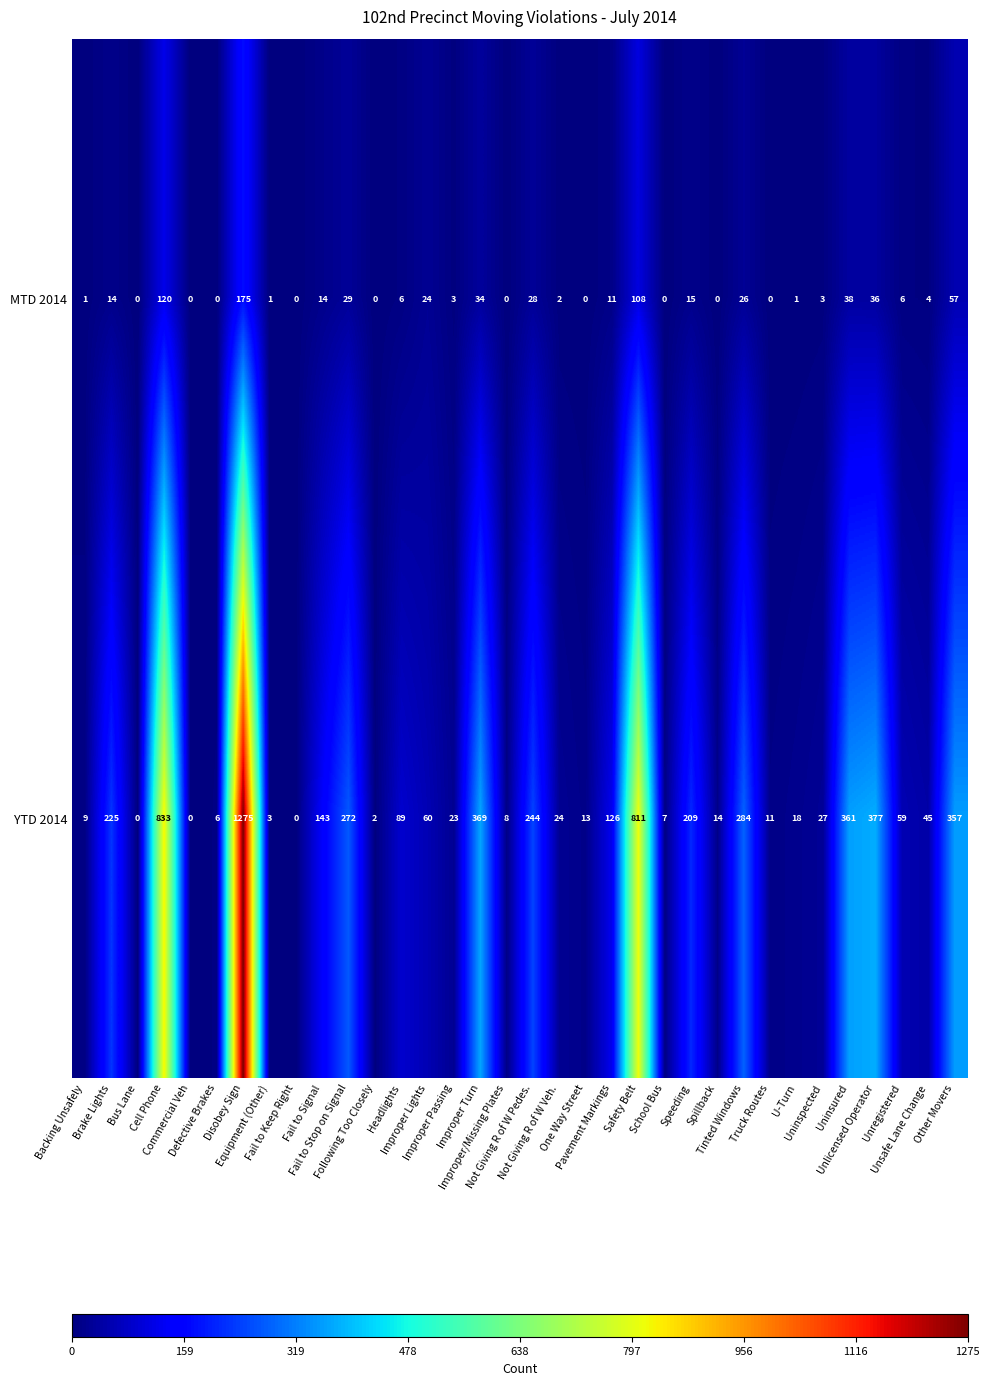

How many series are shown in this chart?

2